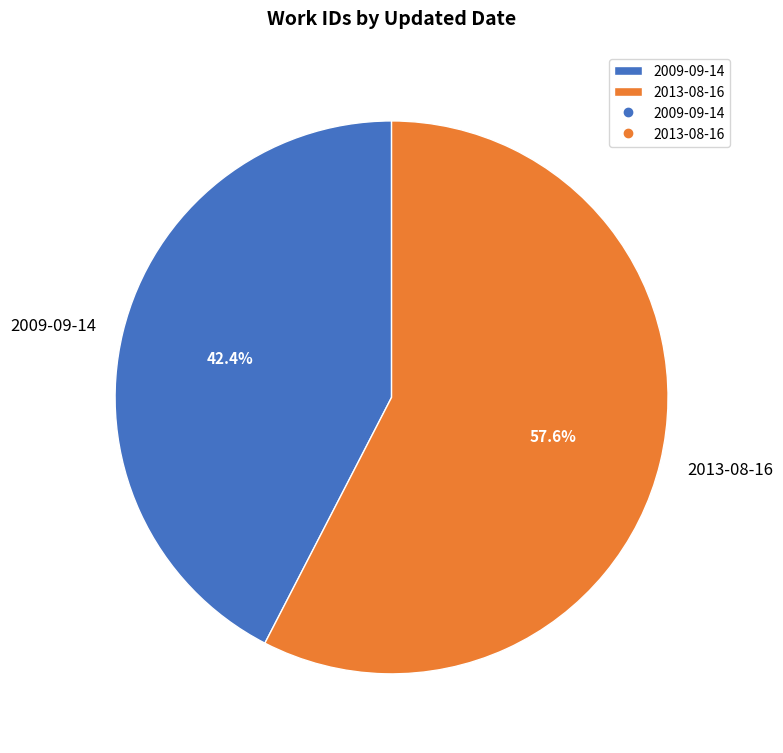

The 2009-09-14 slice represents 42% of the pie. True or false?

True